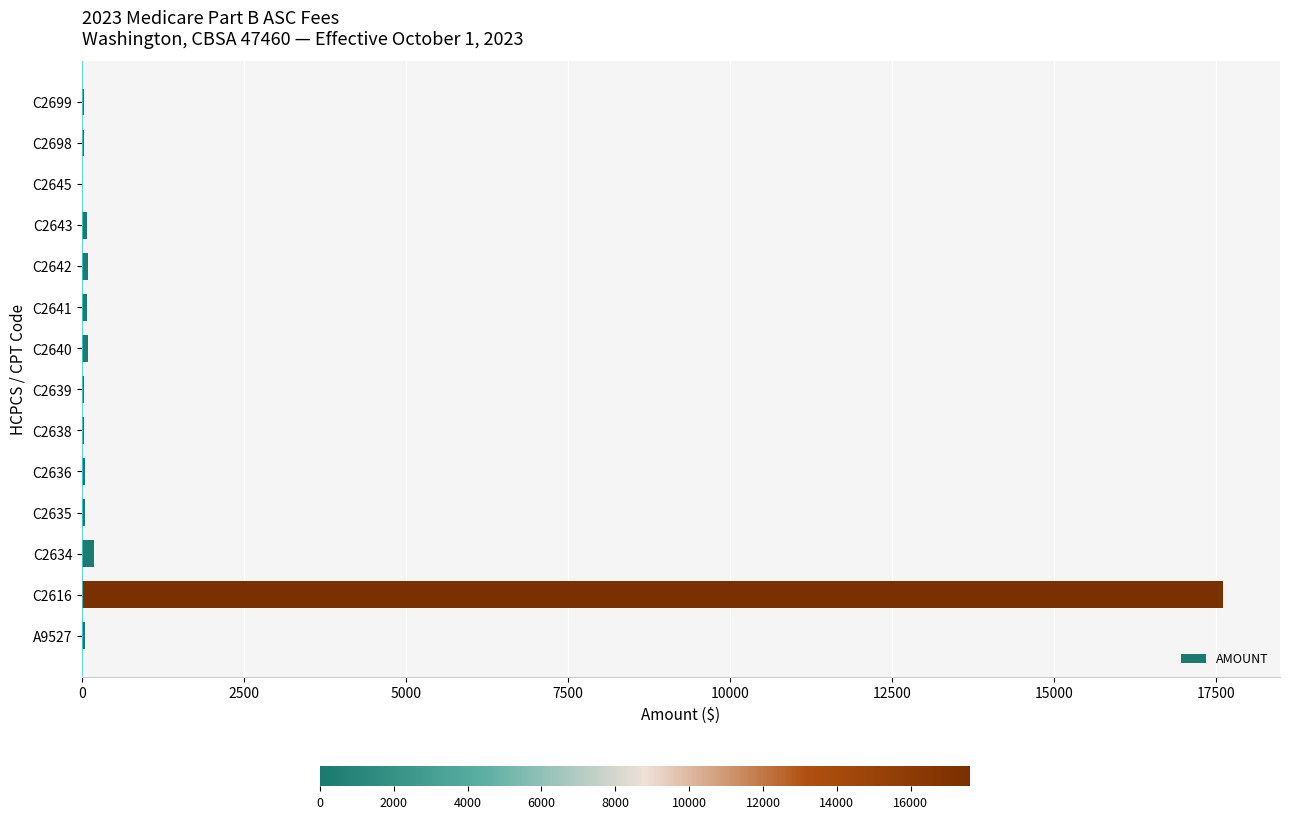

What is the sum of all values?

18430.9